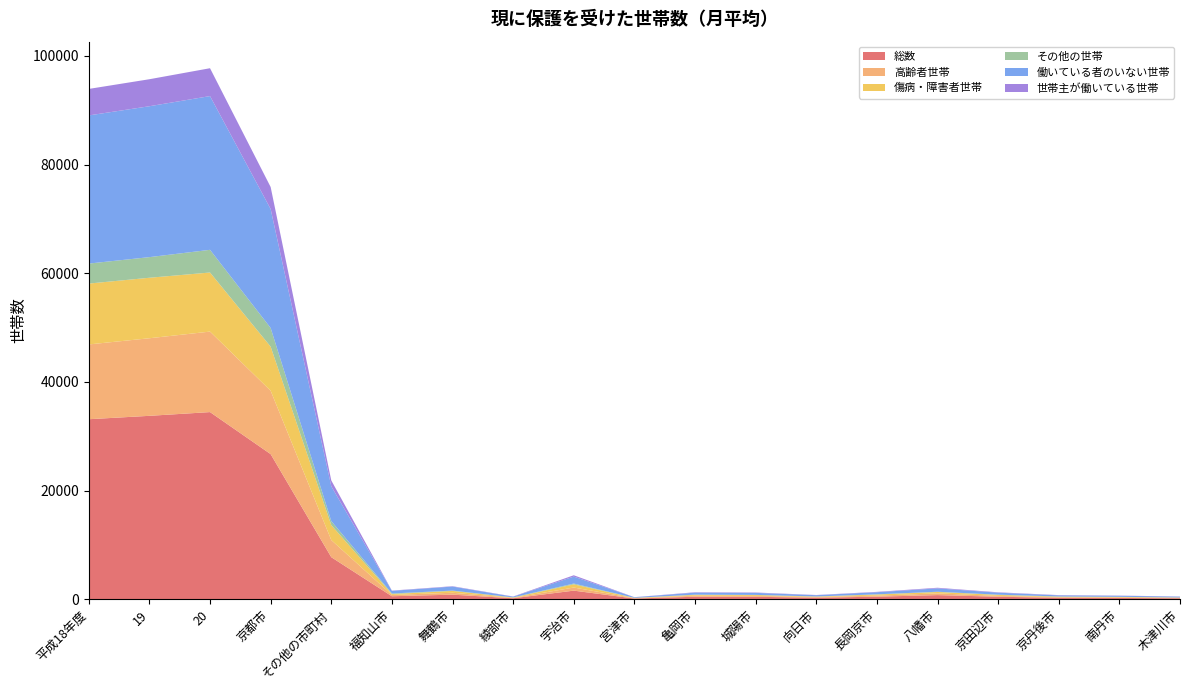

Reading left to right, what are all the values shown in this chart?

総数: 平成18年度=33126	19=33750	20=34439	京都市=26702	その他の市町村=7737	福知山市=546	舞鶴市=839	綾部市=176	宇治市=1579	宮津市=129	亀岡市=458	城陽市=447	向日市=277	長岡京市=467	八幡市=756	京田辺市=456	京丹後市=262	南丹市=233	木津川市=178
高齢者世帯: 平成18年度=13764	19=14279	20=14815	京都市=11662	その他の市町村=3153	福知山市=241	舞鶴市=350	綾部市=66	宇治市=571	宮津市=65	亀岡市=189	城陽市=160	向日市=133	長岡京市=190	八幡市=315	京田辺市=158	京丹後市=113	南丹市=104	木津川市=72
傷病・障害者世帯: 平成18年度=11201	19=11133	20=10873	京都市=8120	その他の市町村=2753	福知山市=157	舞鶴市=334	綾部市=65	宇治市=581	宮津市=53	亀岡市=153	城陽市=164	向日市=78	長岡京市=201	八幡市=257	京田辺市=174	京丹後市=87	南丹市=82	木津川市=58
その他の世帯: 平成18年度=3679	19=3795	20=4174	京都市=3435	その他の市町村=739	福知山市=112	舞鶴市=65	綾部市=27	宇治市=151	宮津市=8	亀岡市=40	城陽市=26	向日市=18	長岡京市=45	八幡市=46	京田辺市=48	京丹後市=45	南丹市=23	木津川市=13
働いている者のいない世帯: 平成18年度=27265	19=27771	20=28294	京都市=21889	その他の市町村=6405	福知山市=485	舞鶴市=739	綾部市=133	宇治市=1278	宮津市=111	亀岡市=368	城陽市=368	向日市=234	長岡京市=383	八幡市=618	京田辺市=367	京丹後市=201	南丹市=189	木津川市=150
世帯主が働いている世帯: 平成18年度=4878	19=4970	20=5129	京都市=4052	その他の市町村=1077	福知山市=47	舞鶴市=68	綾部市=37	宇治市=247	宮津市=12	亀岡市=75	城陽市=71	向日市=37	長岡京市=68	八幡市=117	京田辺市=70	京丹後市=49	南丹市=35	木津川市=26